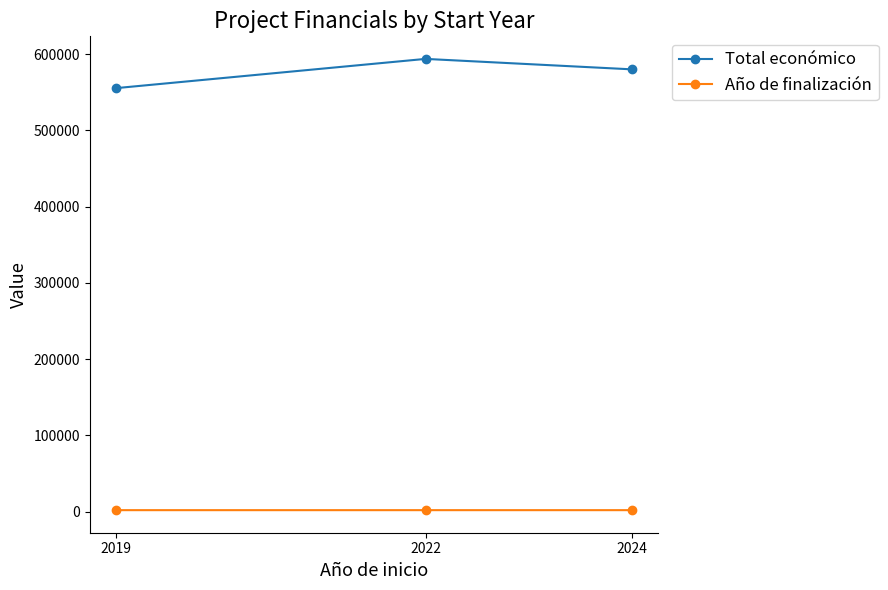

What is the value of the Total económico point at the 3rd from the left?

579989.6